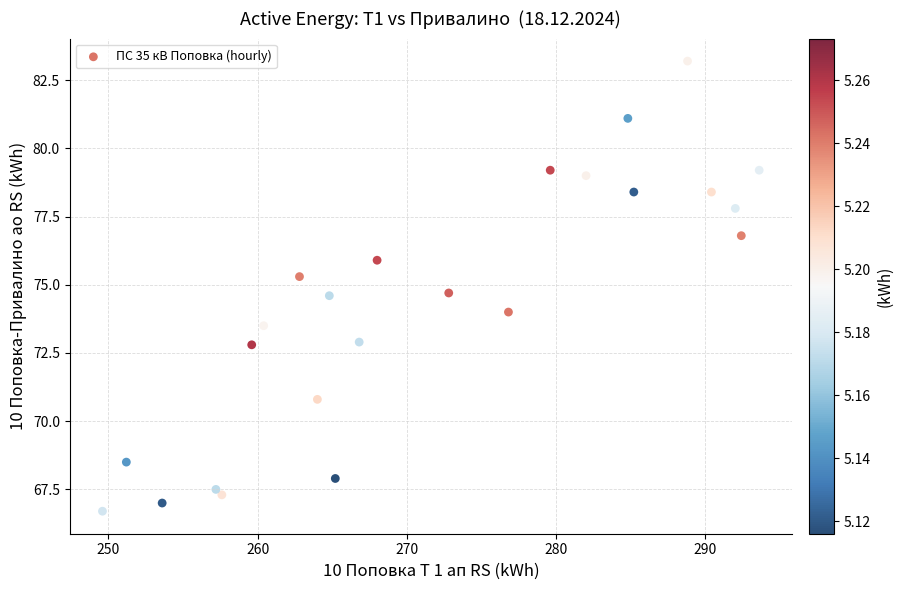

What is the range of Y values (max minus min)?

16.5